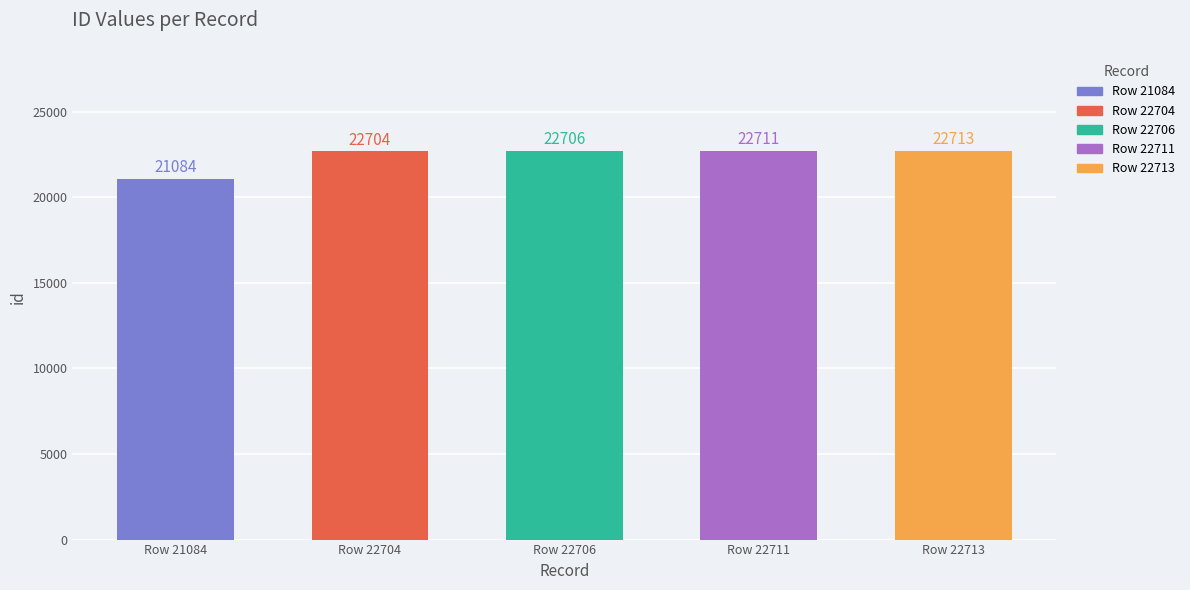

What is the difference between the values at Row 21084 and Row 22706?

1622